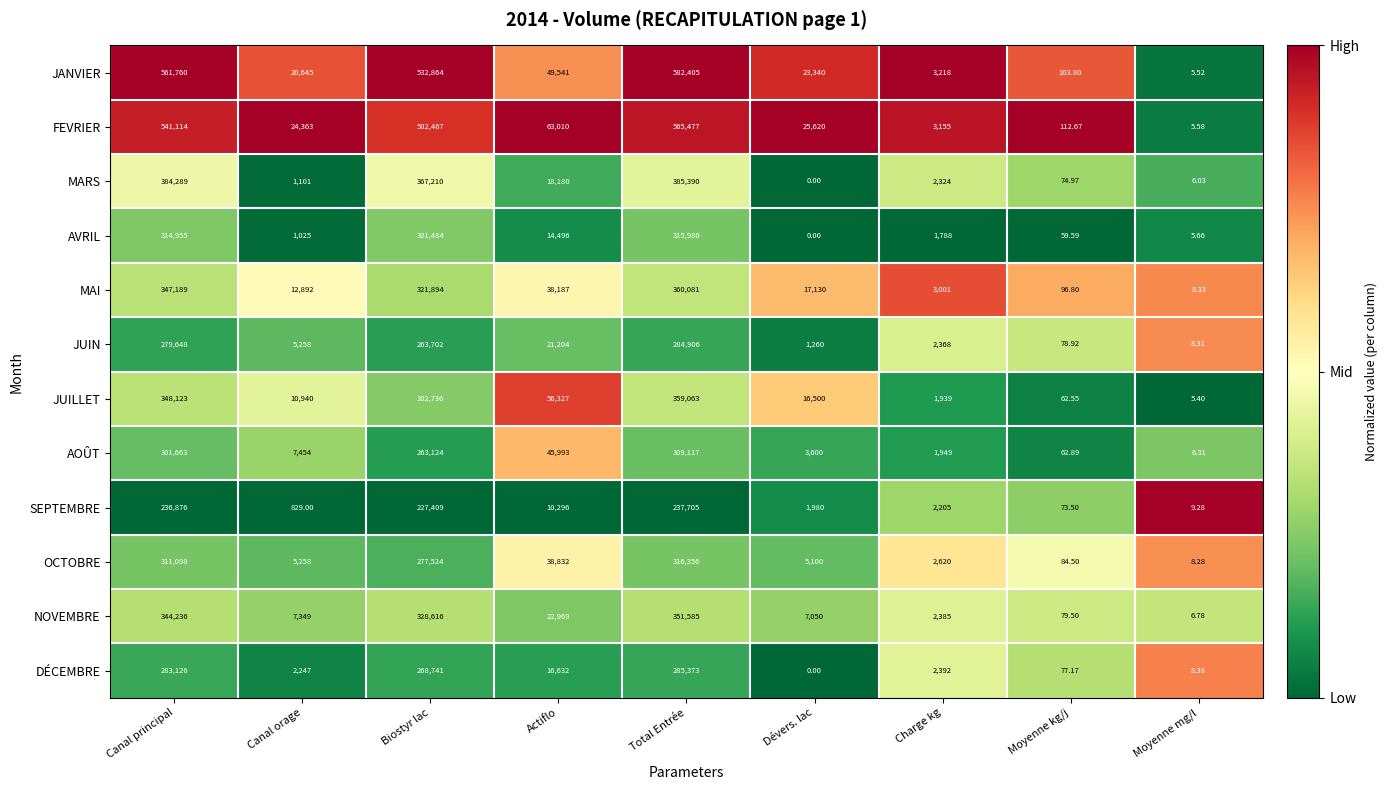

At which label does JUIN reach its minimum?

Moyenne mg/l